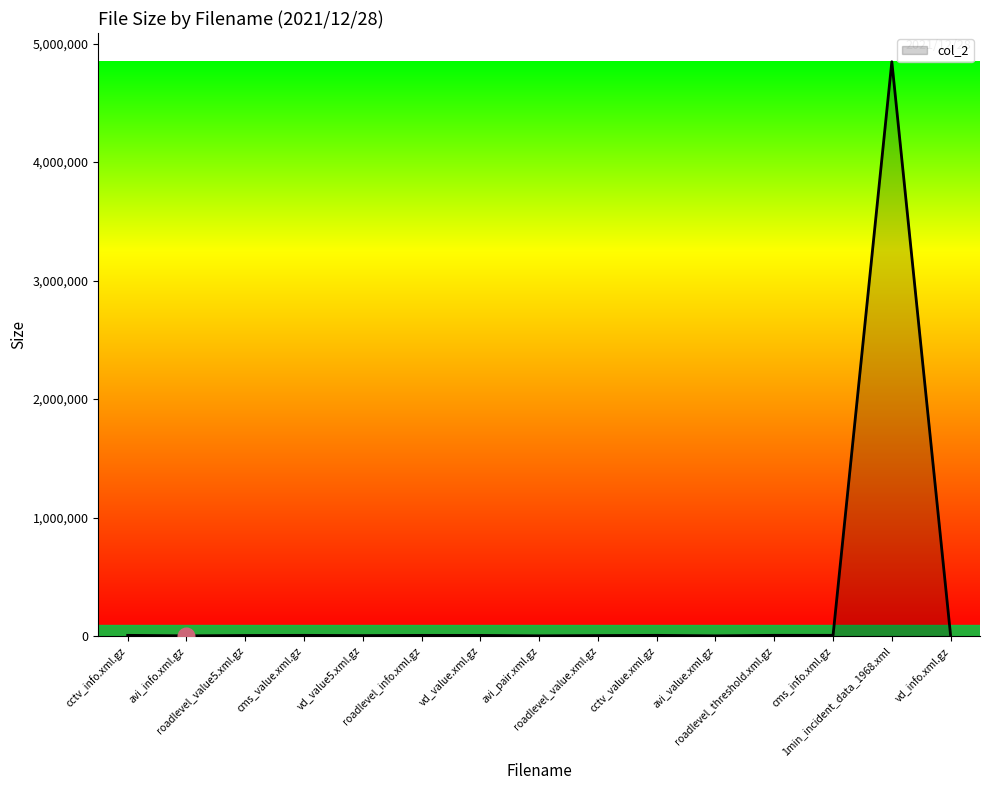

What position from the right is roadlevel_info.xml.gz?

10